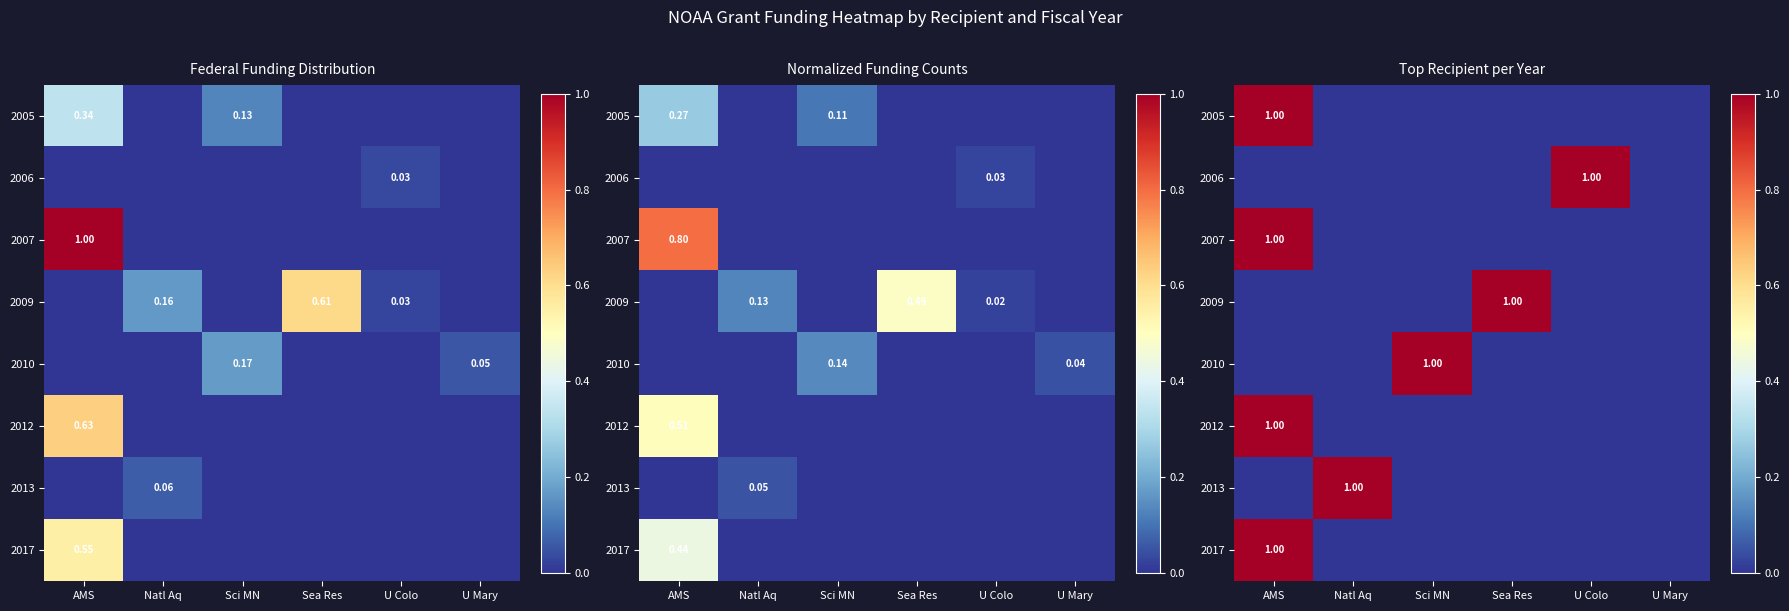

The 2006 series shows 1 at Sci MN. True or false?

False